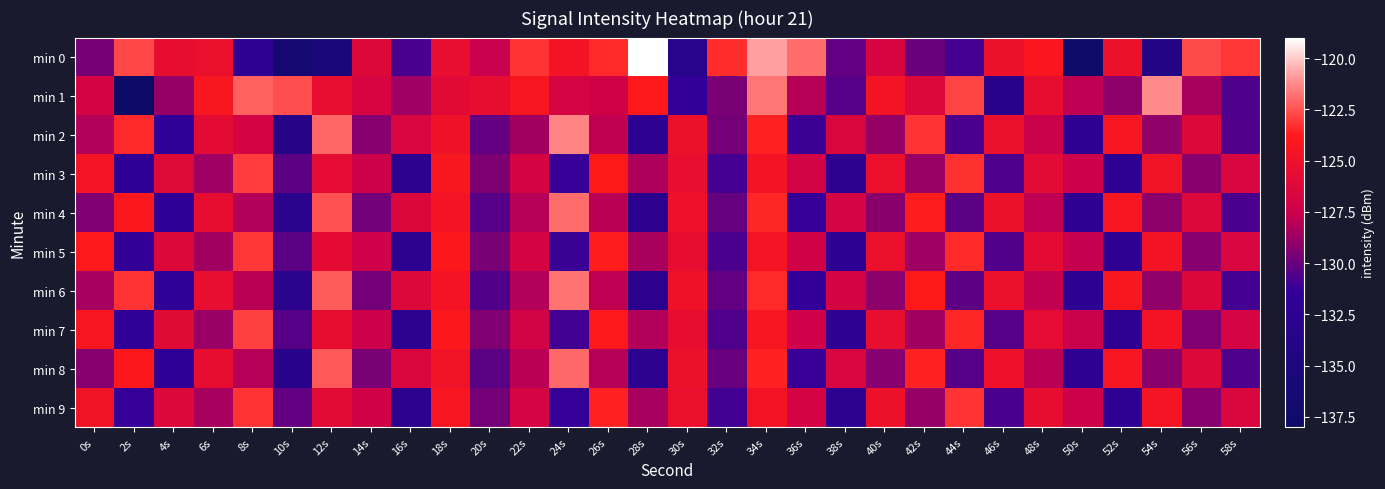

At 2s, list the series in order from smallest to largest.

min 1, min 3, min 7, min 5, min 9, min 4, min 8, min 2, min 6, min 0